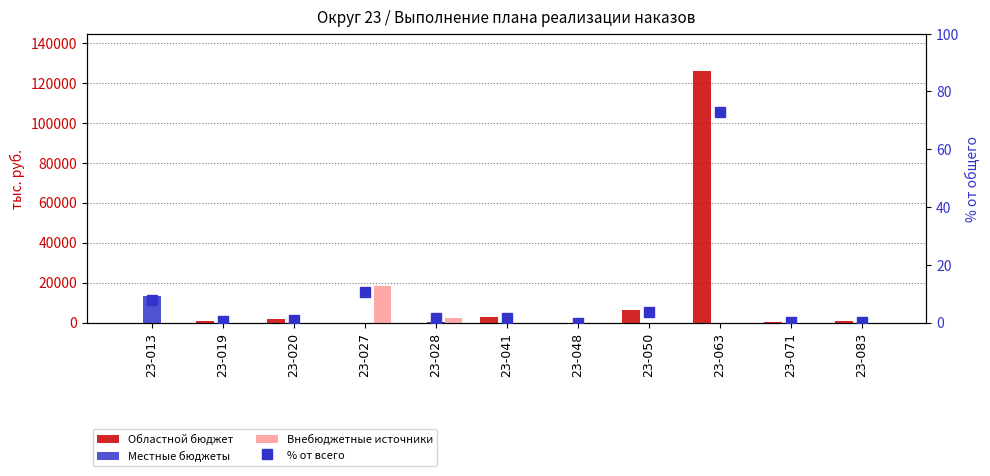

Reading left to right, transcribe all the data shown in this chart.

Областной бюджет: 23-013=0.0	23-019=632.5	23-020=1552.3	23-027=0.0	23-028=0.0	23-041=2789.3	23-048=0.0	23-050=6300.0	23-063=125627.7	23-071=300.0	23-083=515.0
Местные бюджеты: 23-013=13500.0	23-019=0.0	23-020=0.0	23-027=0.0	23-028=450.0	23-041=0.0	23-048=0.0	23-050=0.0	23-063=0.0	23-071=0.0	23-083=0.0
Внебюджетные источники: 23-013=0.0	23-019=0.0	23-020=0.0	23-027=18268.2	23-028=2210.2	23-041=0.0	23-048=0.0	23-050=0.0	23-063=0.0	23-071=0.0	23-083=0.0
% от всего: 23-013=7.8	23-019=0.4	23-020=0.9	23-027=10.6	23-028=1.5	23-041=1.6	23-048=0.0	23-050=3.7	23-063=73.0	23-071=0.2	23-083=0.3